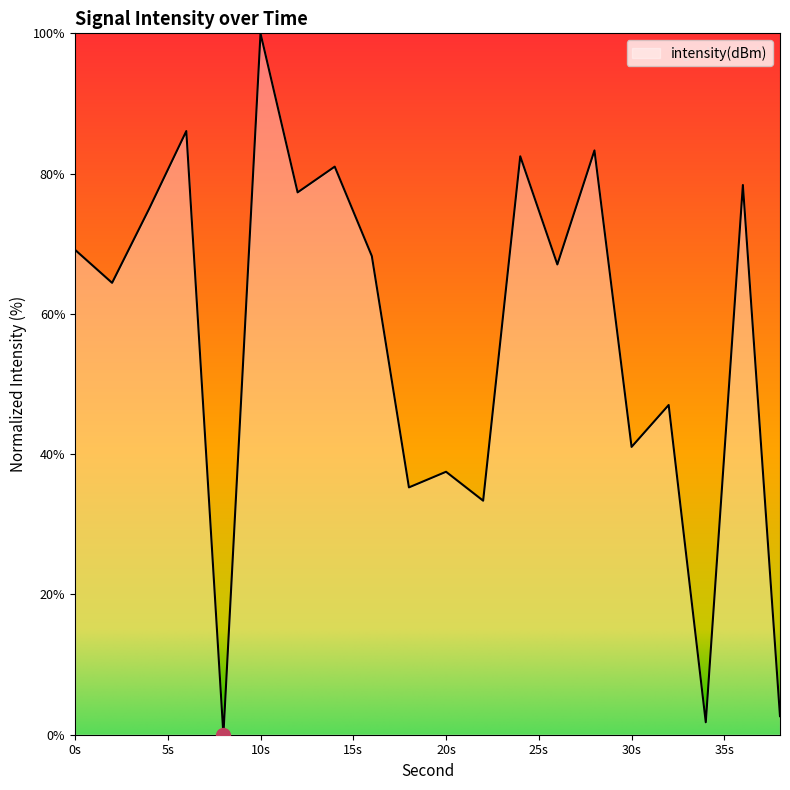

How many interior local valleys (lower than both neighbors) does the data have?

8